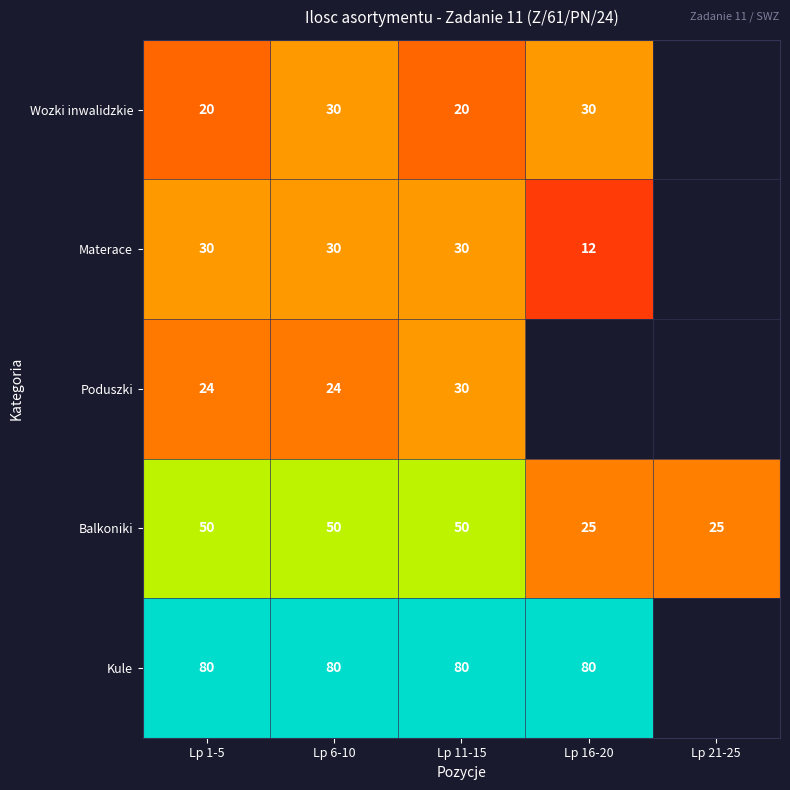

At which category is the sum across all series the highest?

Lp 6-10